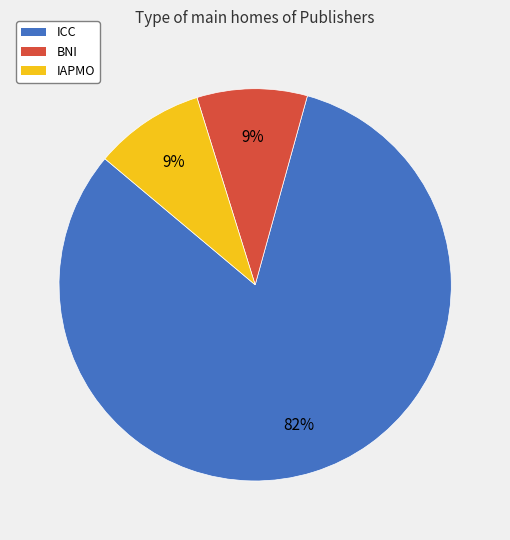

How many segments does this pie chart have?

3